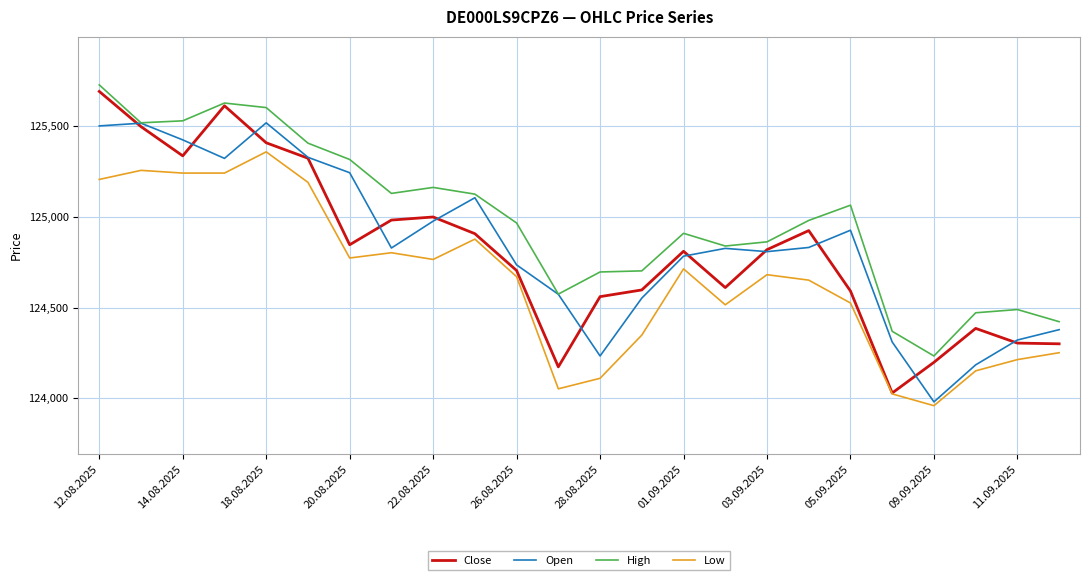

What is the smallest value displayed?

123959